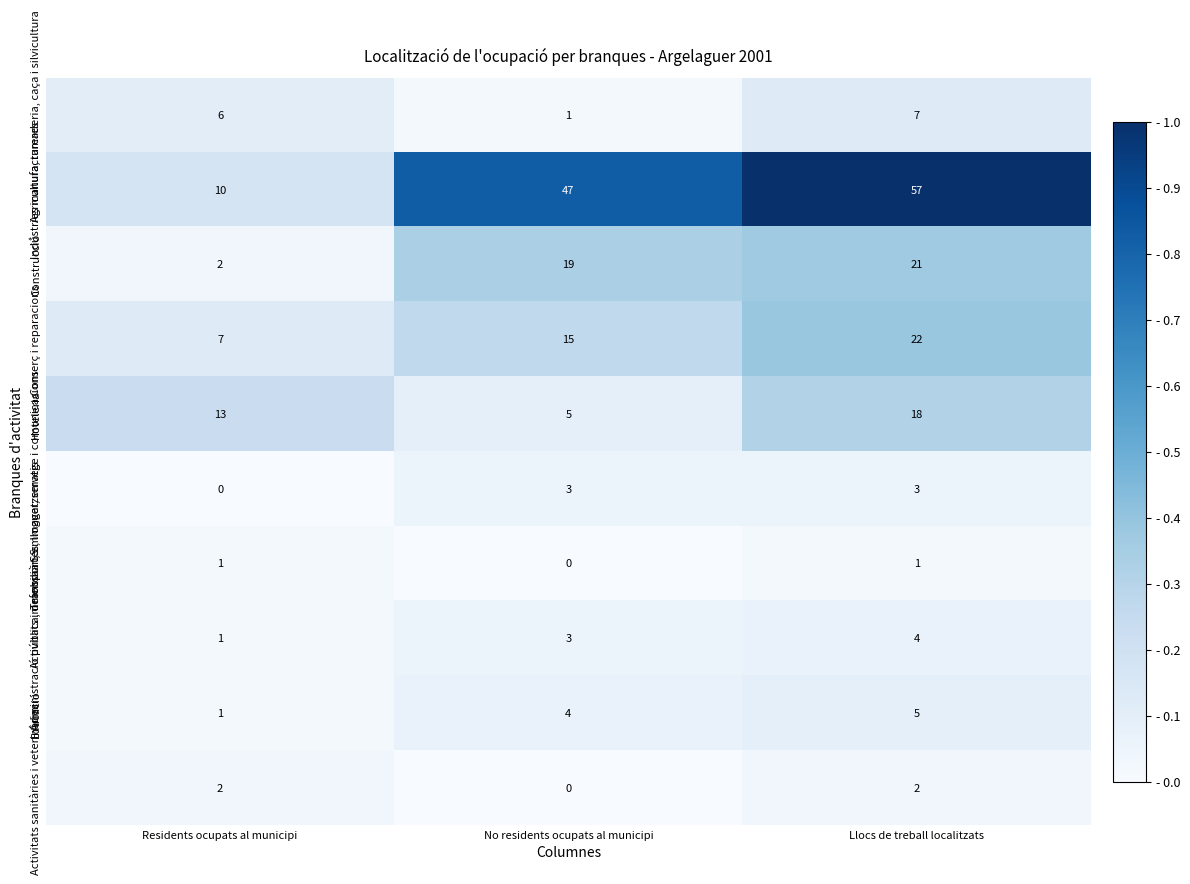

Reading left to right, extract all data points from this chart.

Agricultura, ramaderia, caça i silvicultura: 6	1	7
Indústries manufactureres: 10	47	57
Construcció: 2	19	21
Comerç i reparacions: 7	15	22
Hoteleria: 13	5	18
Transport, emmagatzematge i comunicacions: 0	3	3
Activitats immobiliàries, lloguer; serveis: 1	0	1
Administració pública, defensa i SS: 1	3	4
Educació: 1	4	5
Activitats sanitàries i veterinàries: 2	0	2